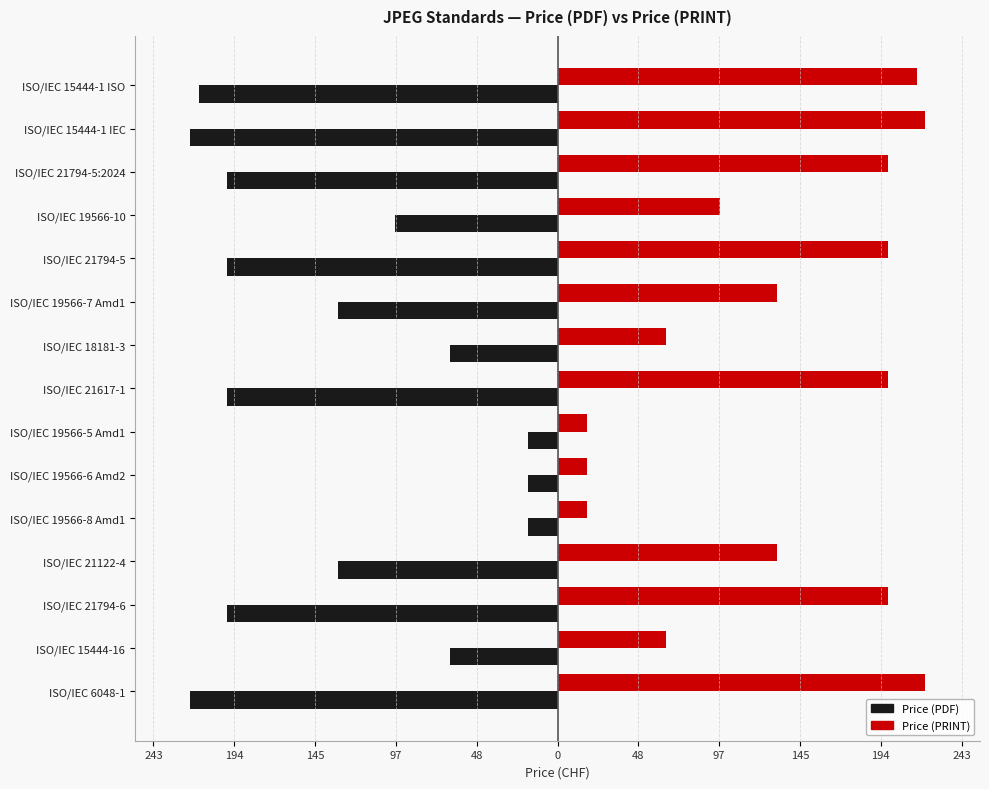

What are all the series names shown in the legend?

Price (PDF), Price (PRINT)